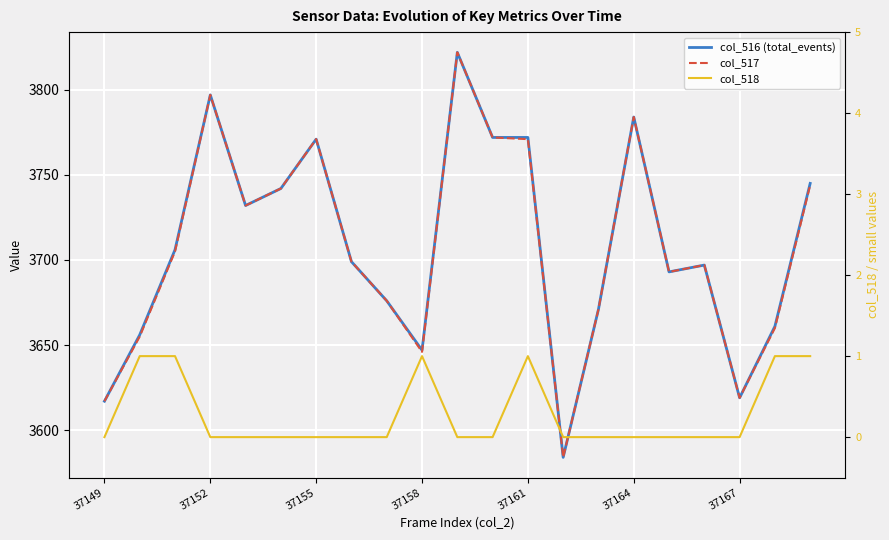

The value of col_516 (total_events) at 37149 is 5676. True or false?

False